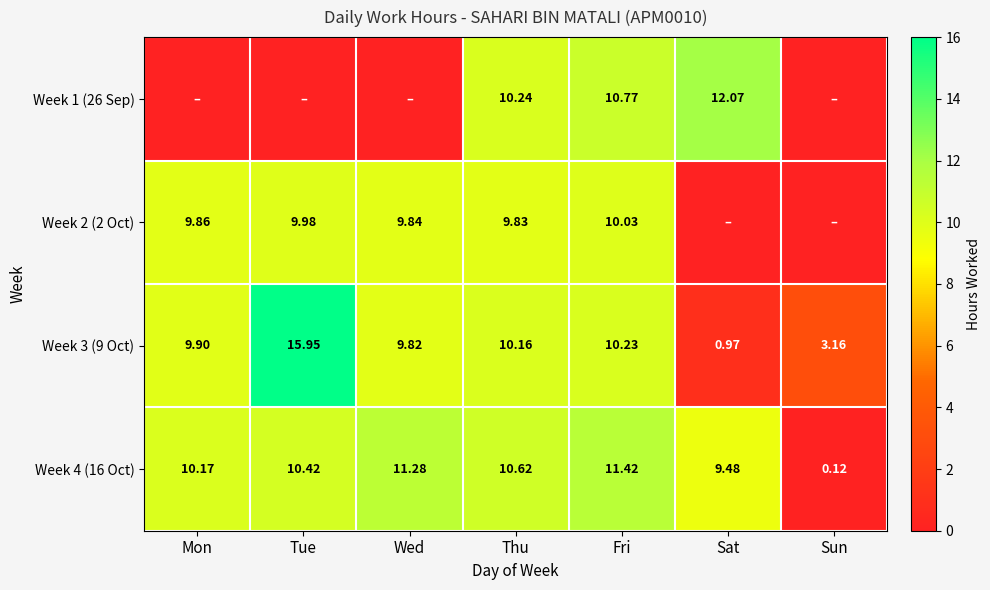

Between Sat and Tue, which is larger?

Sat